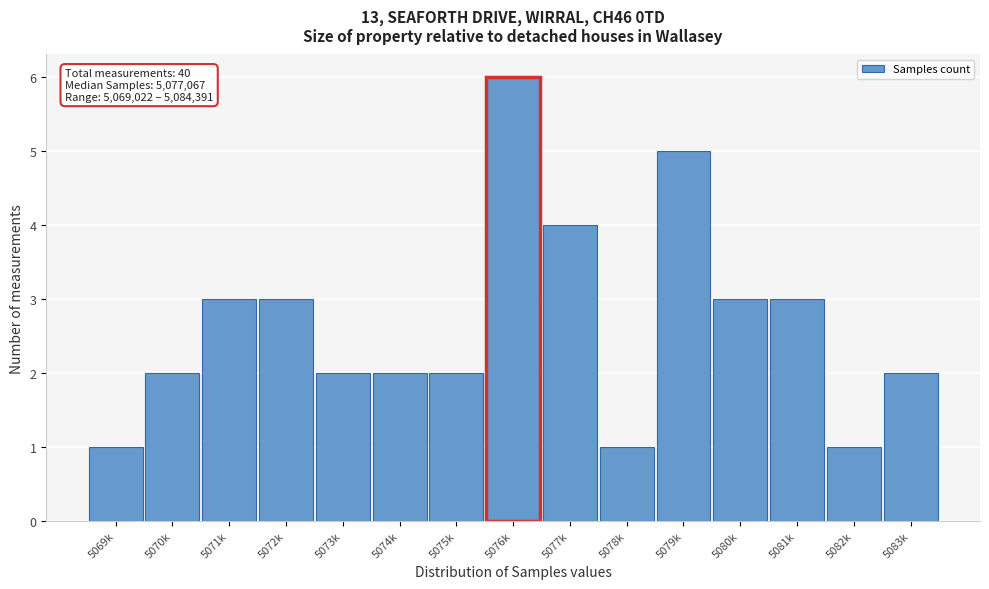

Reading left to right, list all the values displayed in this chart.

5069k=1	5070k=2	5071k=3	5072k=3	5073k=2	5074k=2	5075k=2	5076k=6	5077k=4	5078k=1	5079k=5	5080k=3	5081k=3	5082k=1	5083k=2